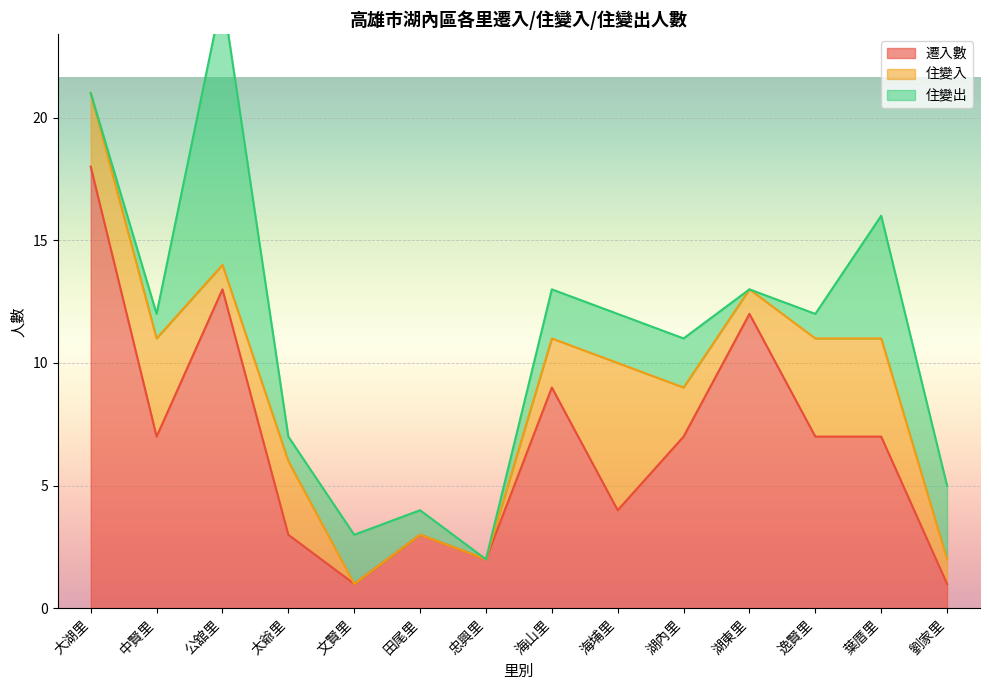

Reading left to right, transcribe all the data shown in this chart.

遷入數: 18	7	13	3	1	3	2	9	4	7	12	7	7	1
住變入: 3	4	1	3	0	0	0	2	6	2	1	4	4	1
住變出: 0	1	11	1	2	1	0	2	2	2	0	1	5	3